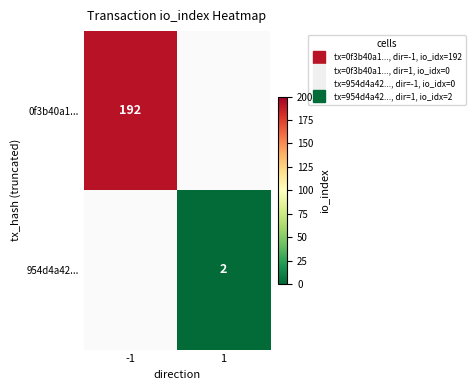

Between -1 and 1, which series saw the biggest shift?

0f3b40a1...